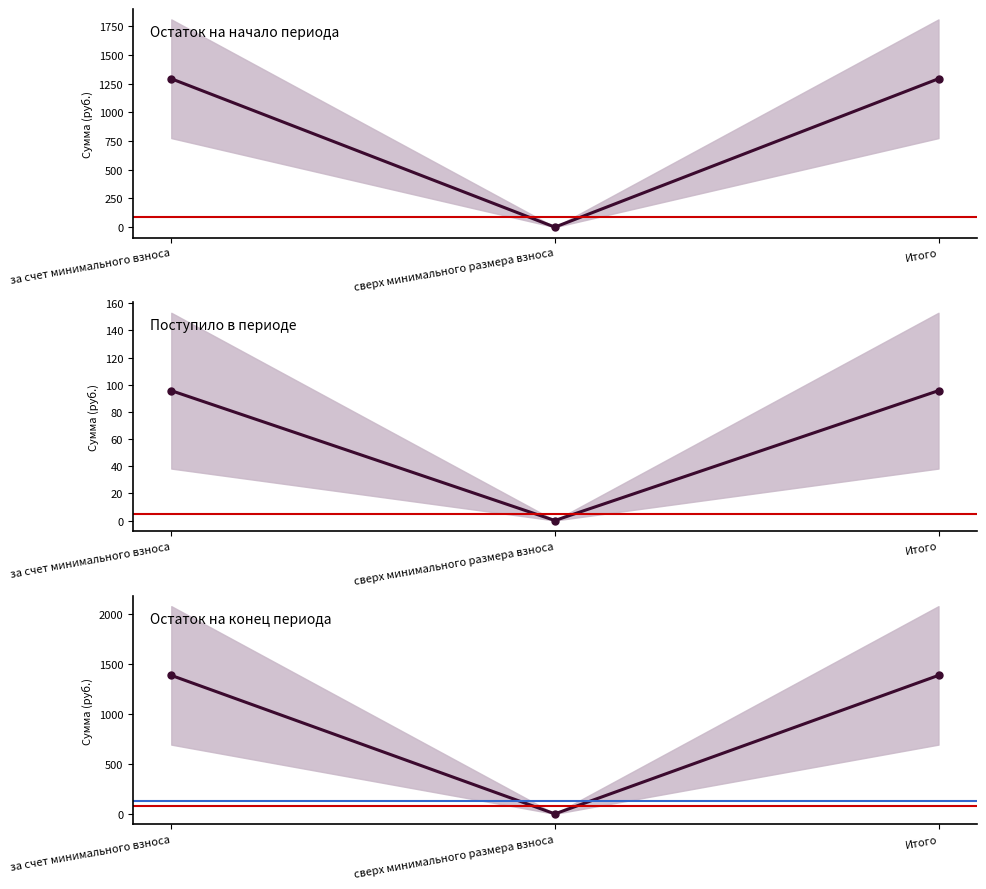

Which series has the largest total across all categories?

взносов